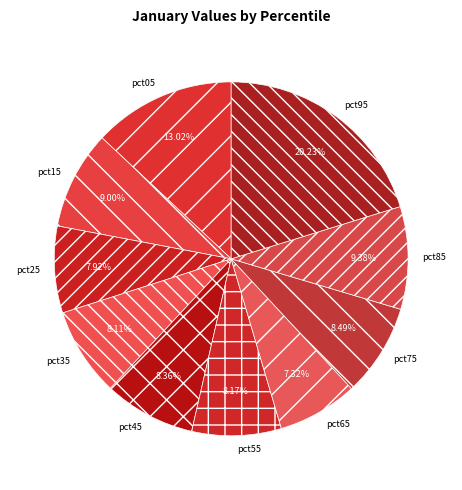

Does pct45 account for over 50% of the chart?

No